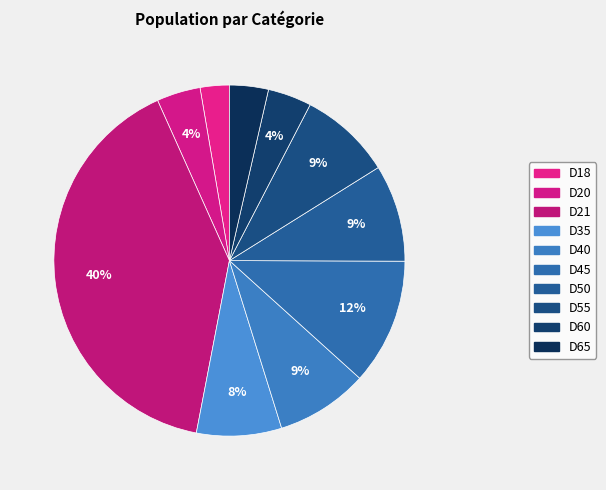

Rank the categories by value from highest to lowest.

D21, D45, D50, D40, D55, D35, D20, D60, D65, D18